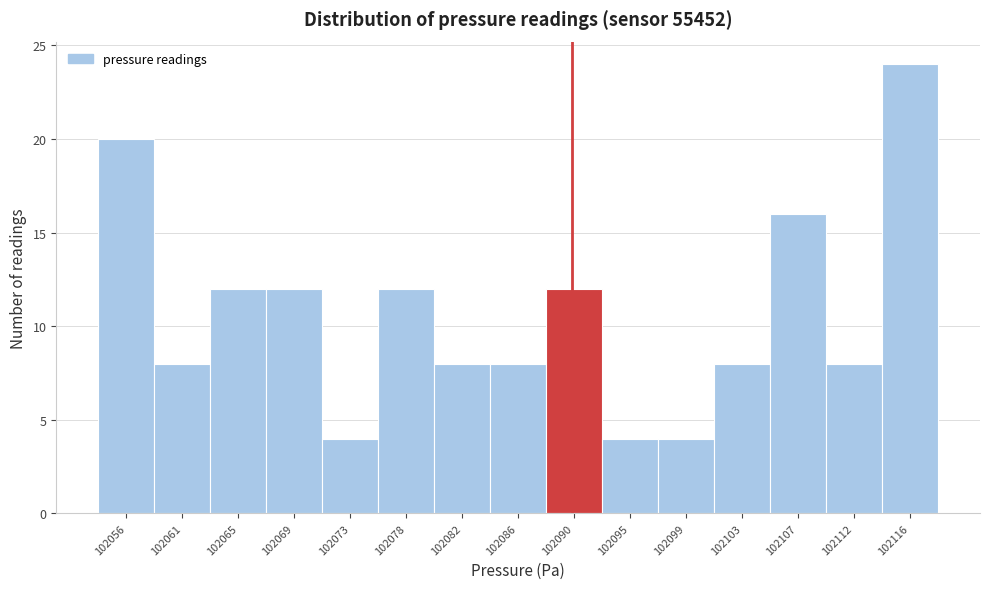

Reading left to right, extract all data points from this chart.

102056=20	102061=8	102065=12	102069=12	102073=4	102078=12	102082=8	102086=8	102090=12	102095=4	102099=4	102103=8	102107=16	102112=8	102116=24